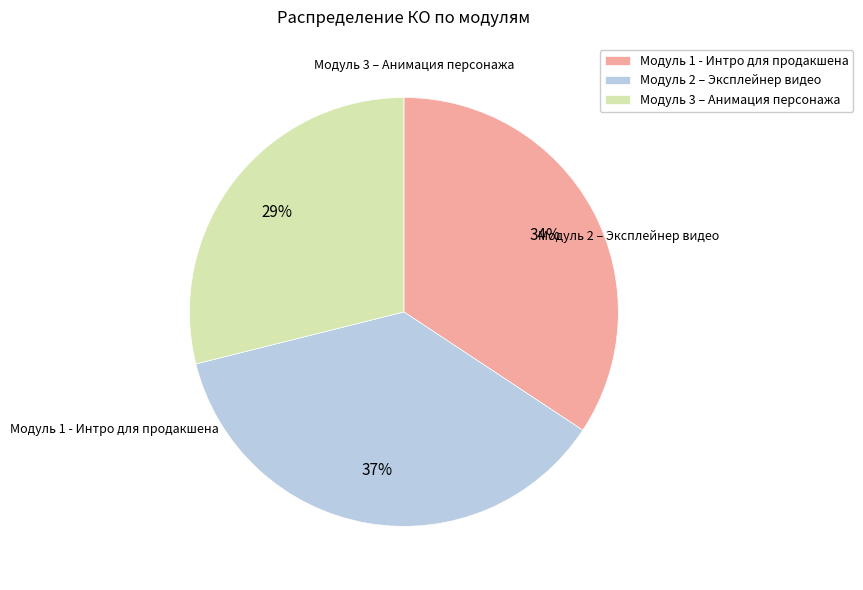

Which has a higher value, Модуль 1 - Интро для продакшена or Модуль 3 – Анимация персонажа?

Модуль 1 - Интро для продакшена